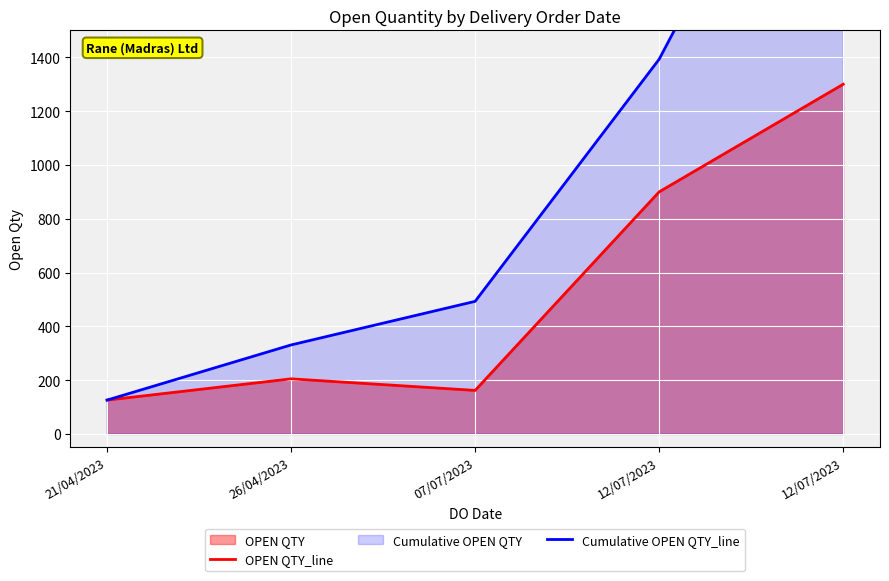

At 26/04/2023, list the series in order from smallest to largest.

OPEN QTY_line, Cumulative OPEN QTY_line